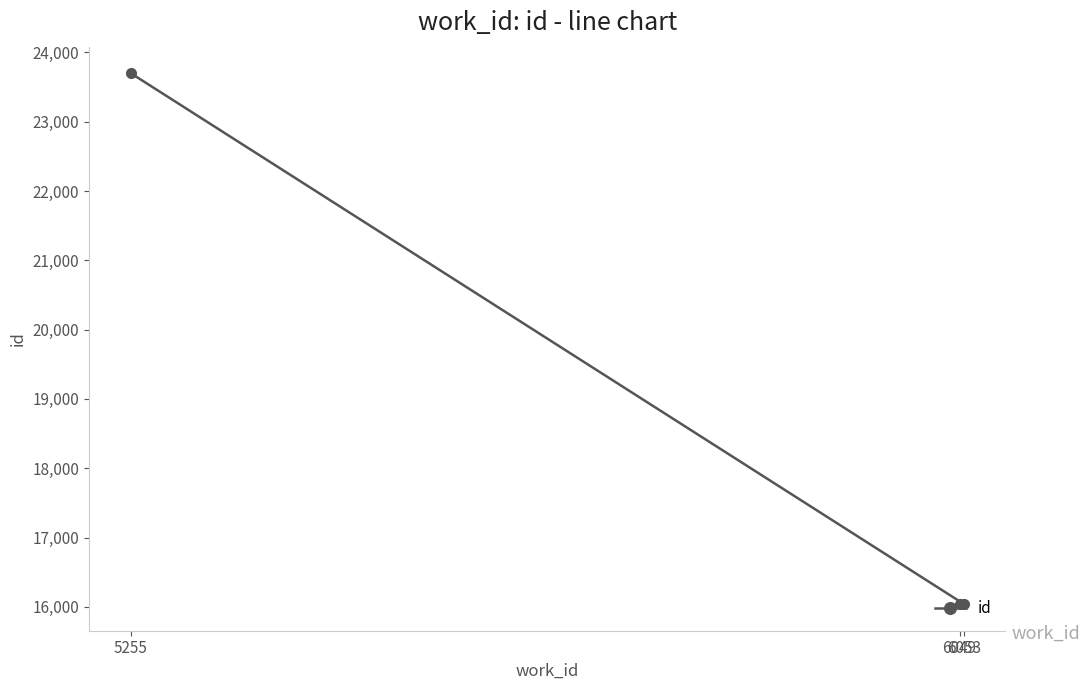

What is the change in value from 6049 to 6053?

+4